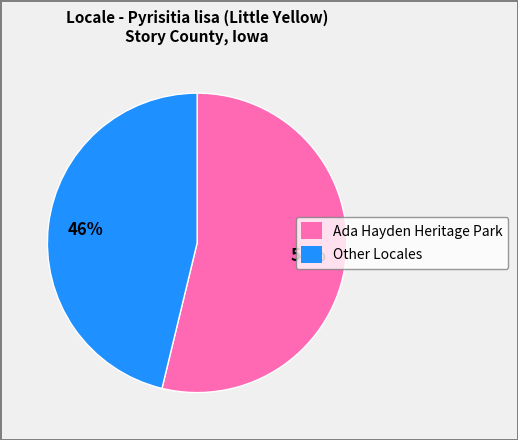

Is it true that Ada Hayden Heritage Park is 54% of the pie?

True